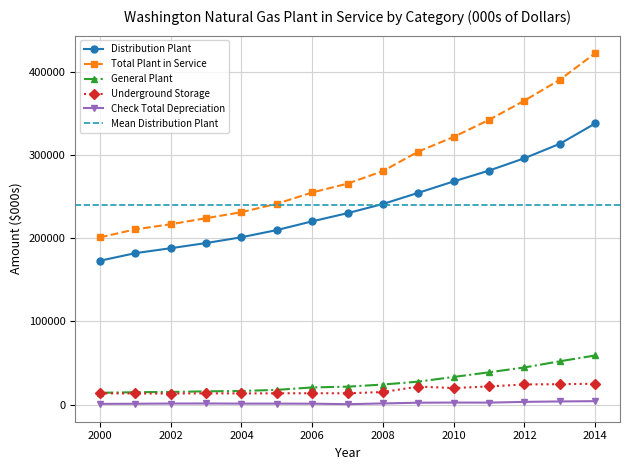

True or false: General Plant and Distribution Plant intersect in this chart.

False